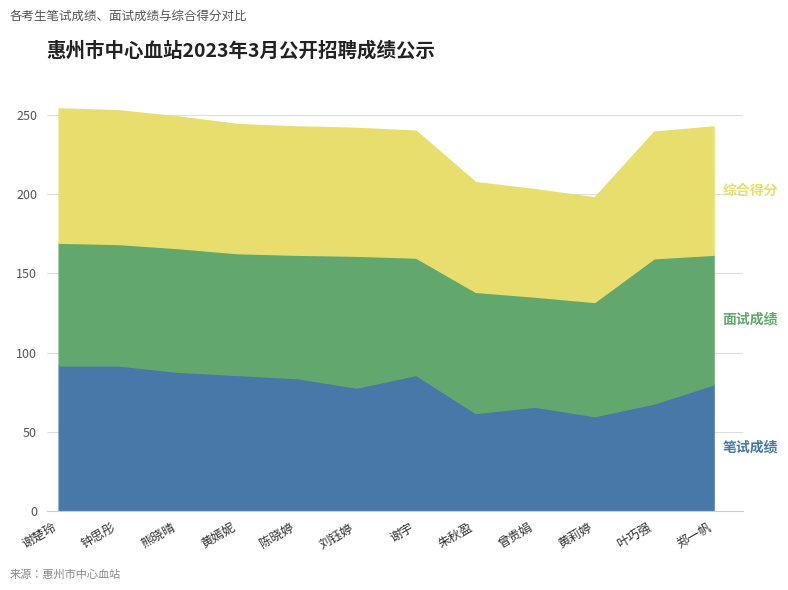

What is the sum of all 笔试成绩 values?

942.0